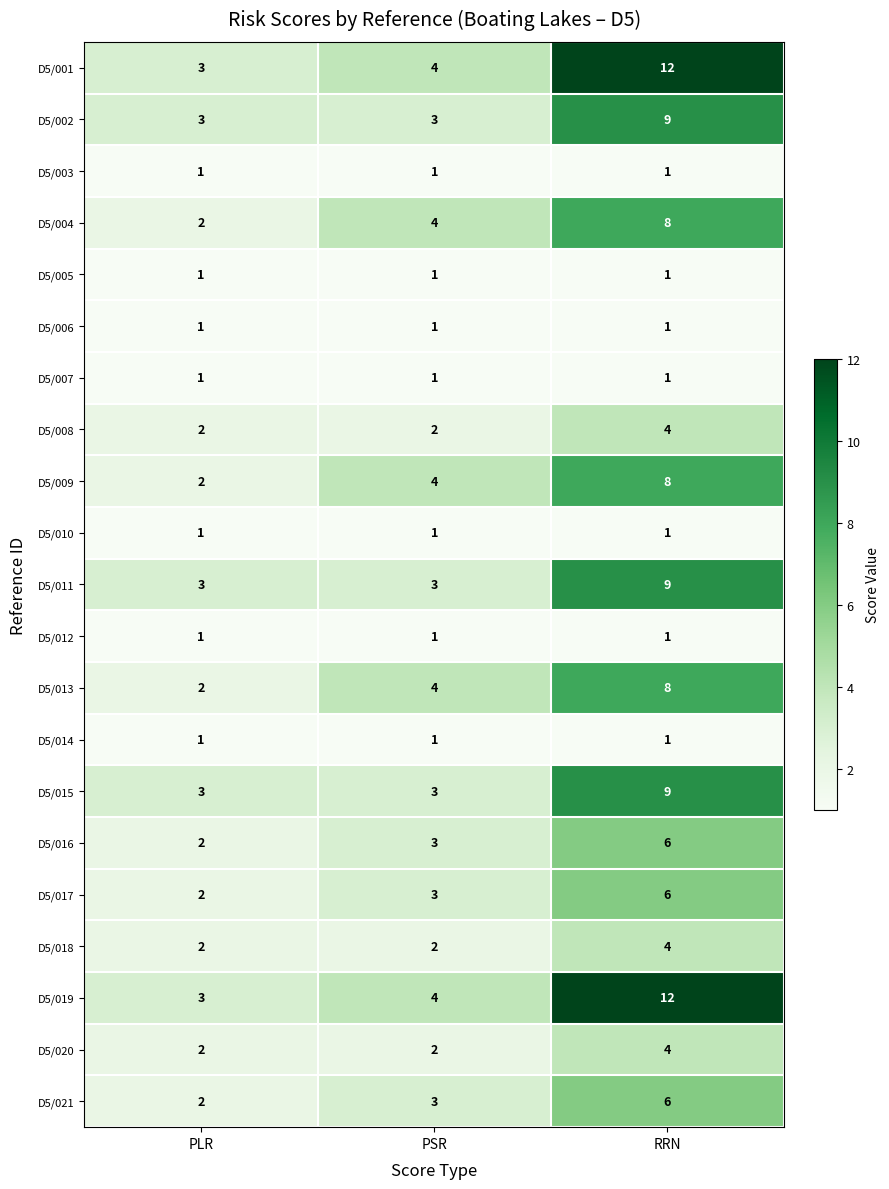

What is the maximum value shown in the chart?

12